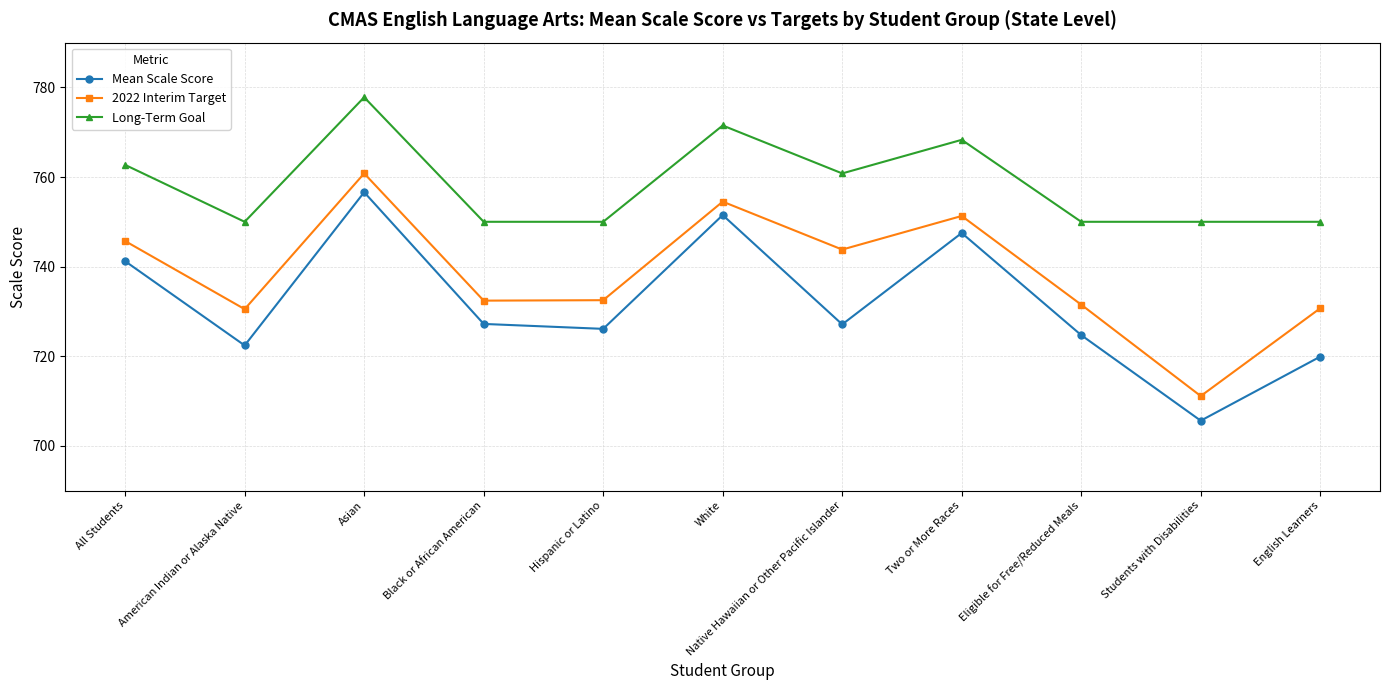

How many lines are shown in the chart?

3